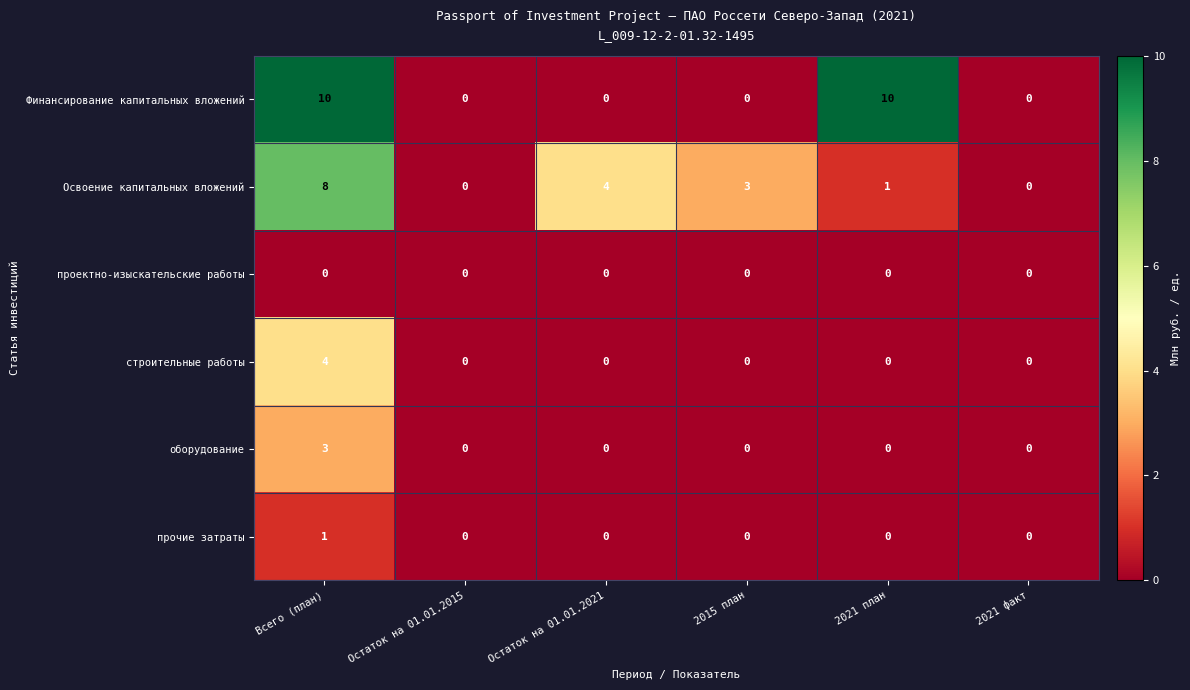

How many Освоение капитальных вложений values are between 0 and 4?

5